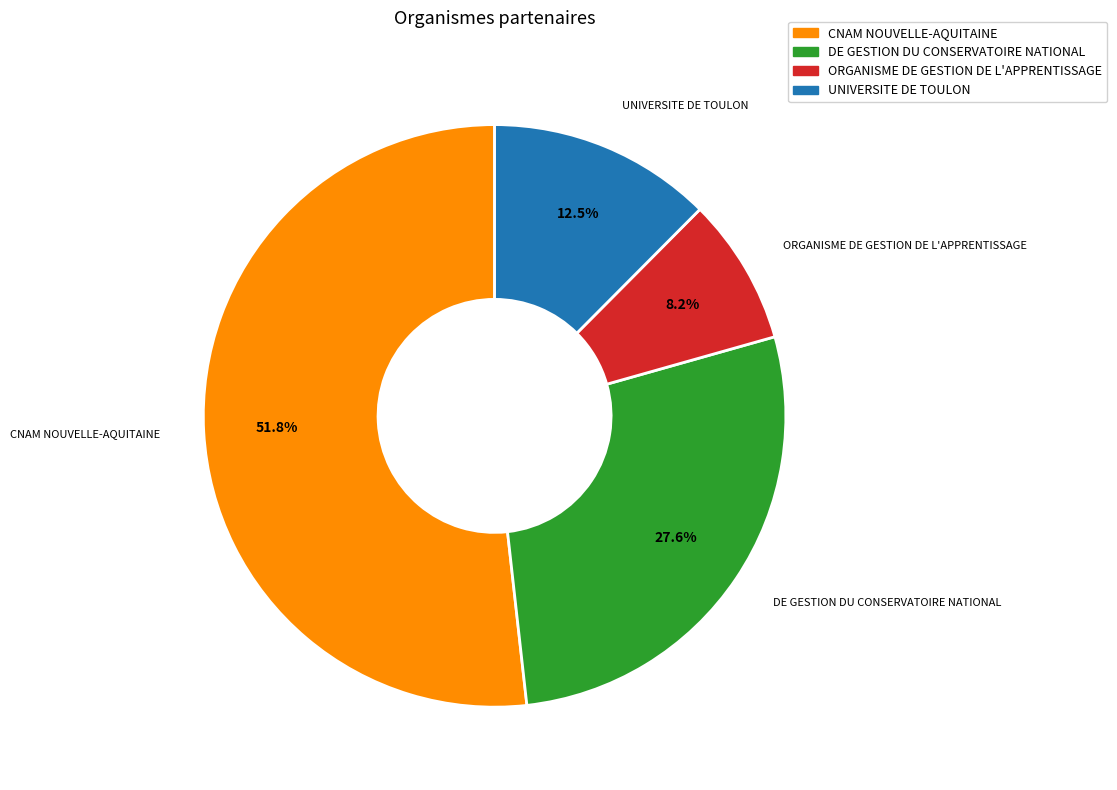

Between ORGANISME DE GESTION DE L'APPRENTISSAGE and CNAM NOUVELLE-AQUITAINE, which is larger?

CNAM NOUVELLE-AQUITAINE